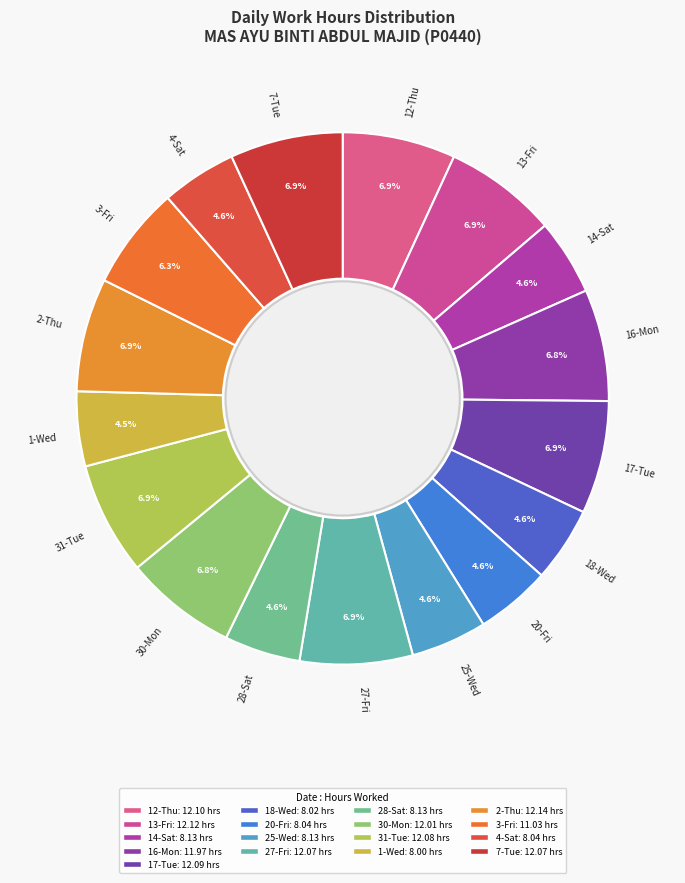

The 30-Mon slice represents 1% of the pie. True or false?

False